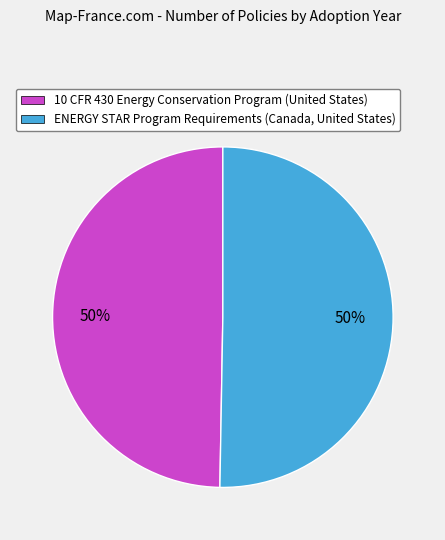

To the nearest percent, what portion does 10 CFR 430 Energy Conservation Program (United States) represent?

50%